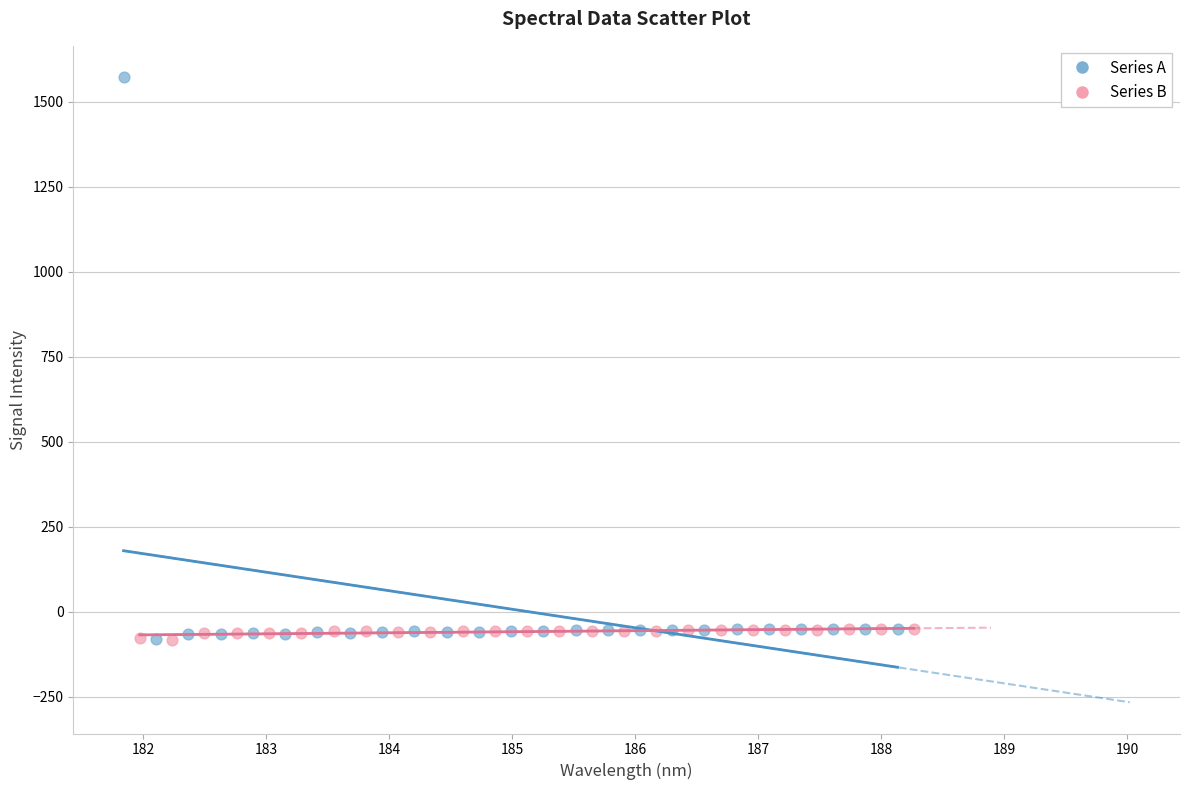

Which series reaches the maximum Y coordinate?

Series A